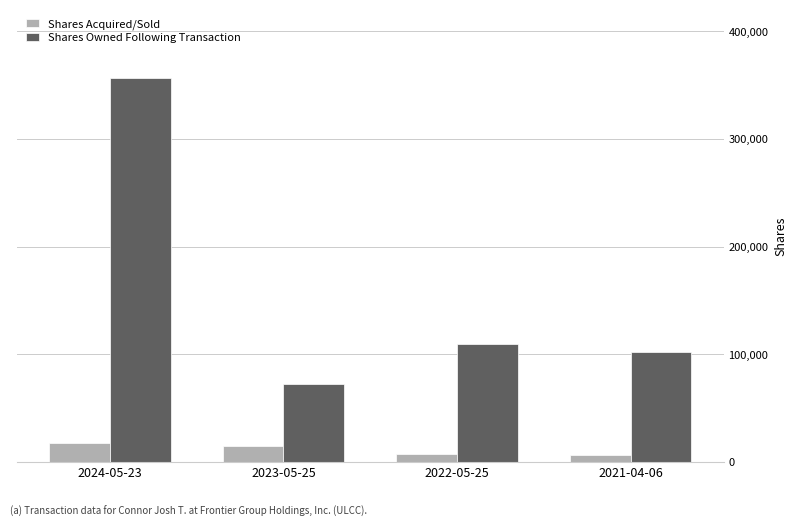

What is the value of the Shares Owned Following Transaction bar at the 3rd from the left?

109404